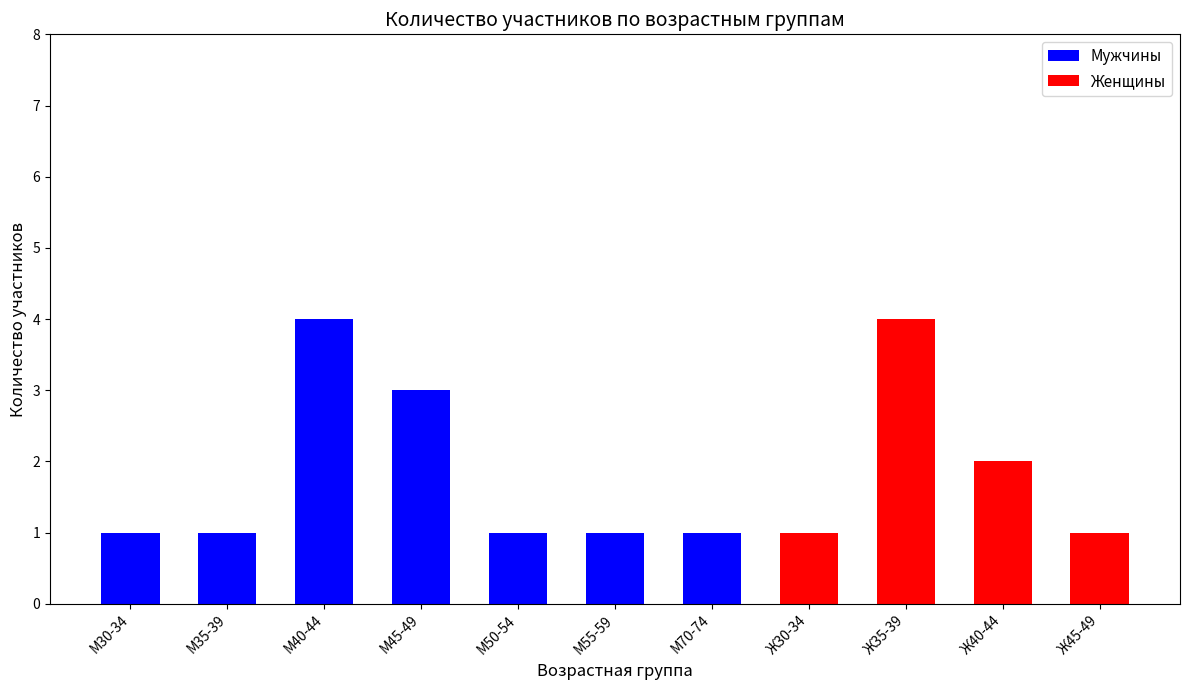

The Мужчины series shows 0 at Ж45-49. True or false?

True